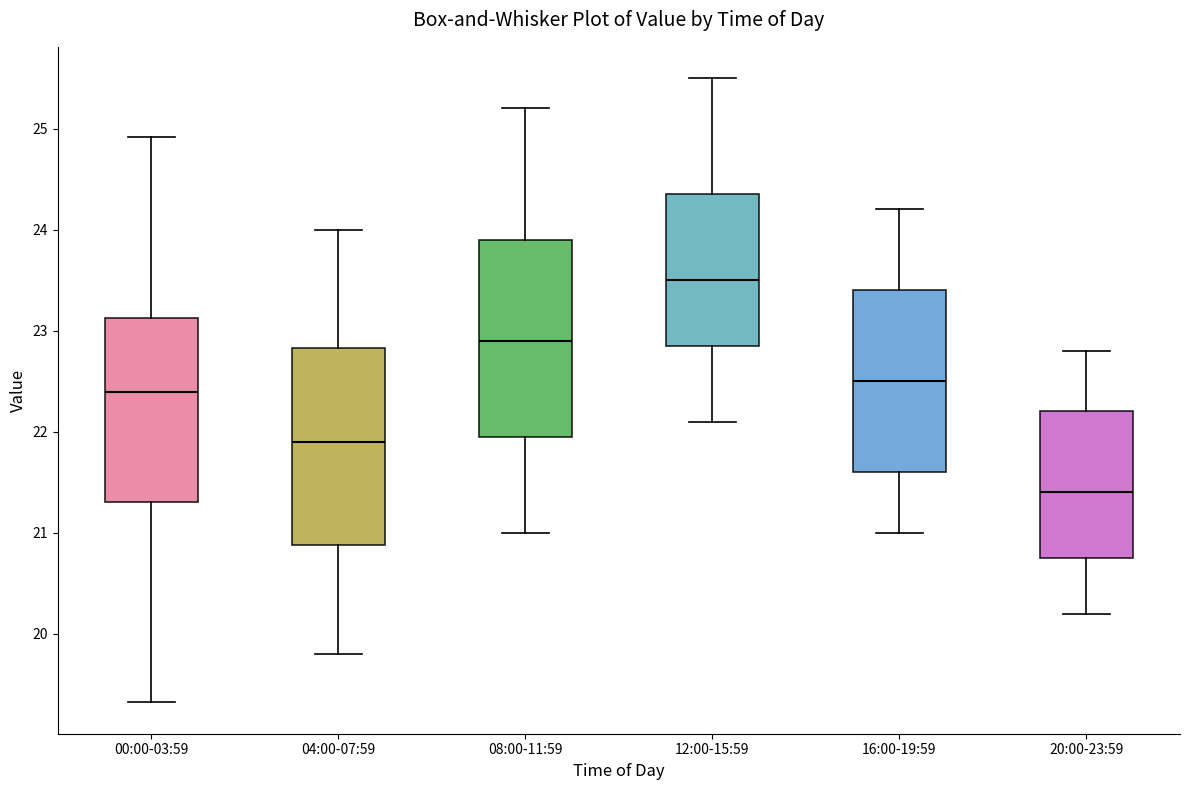

Reading left to right, read every box against the y-axis: the position of its median line, the range the box covers, and the ends of its whiskers. The values are not printed on the chart, so give them approximately, as read against the axis.

00:00-03:59: median 22.4, box 21.3 to 23.1, whiskers 19.3 to 24.9
04:00-07:59: median 21.9, box 20.9 to 22.8, whiskers 19.8 to 24.0
08:00-11:59: median 22.9, box 22.0 to 23.9, whiskers 21.0 to 25.2
12:00-15:59: median 23.5, box 22.9 to 24.4, whiskers 22.1 to 25.5
16:00-19:59: median 22.5, box 21.6 to 23.4, whiskers 21.0 to 24.2
20:00-23:59: median 21.4, box 20.8 to 22.2, whiskers 20.2 to 22.8